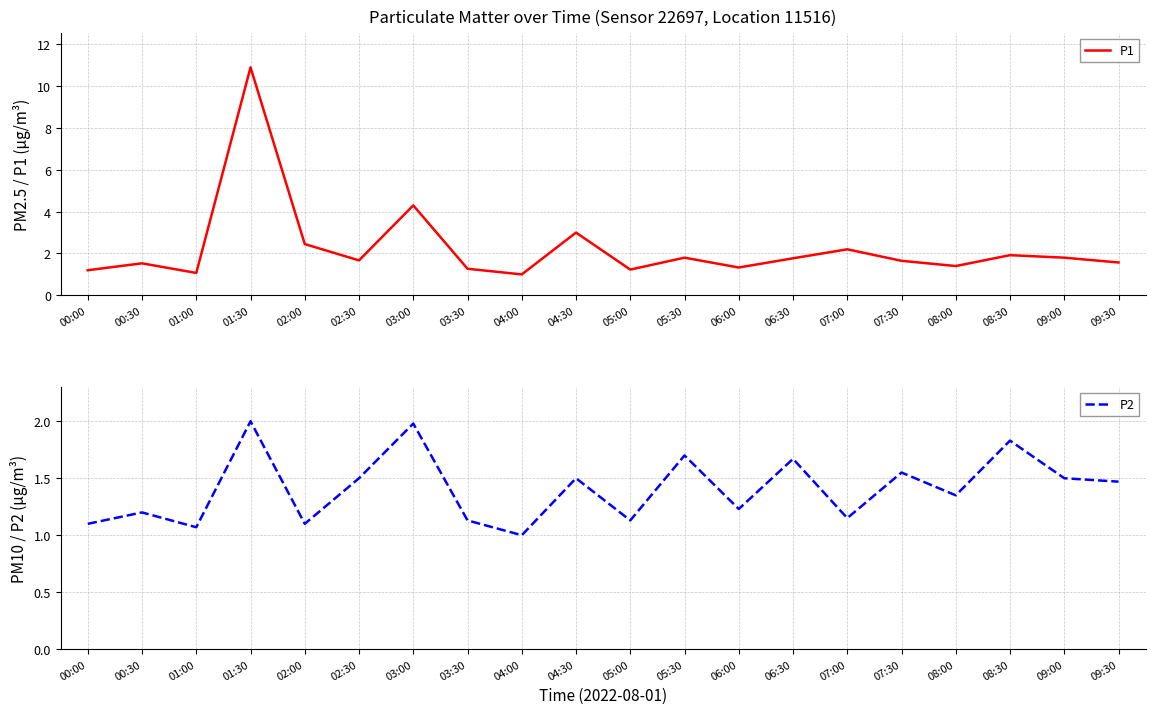

Reading right to left, transcribe all the data shown in this chart.

P1: 1.6	1.8	1.9	1.4	1.6	2.2	1.8	1.3	1.8	1.2	3.0	1.0	1.3	4.3	1.7	2.5	10.9	1.1	1.5	1.2
P2: 1.5	1.5	1.8	1.4	1.6	1.1	1.7	1.2	1.7	1.1	1.5	1.0	1.1	2.0	1.5	1.1	2.0	1.1	1.2	1.1